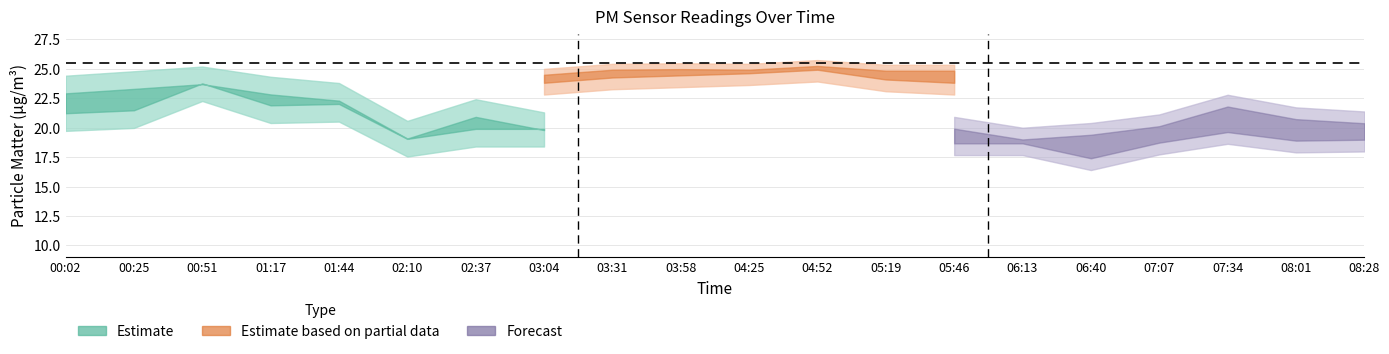

How many interior local valleys does the P1_lower series have?

4